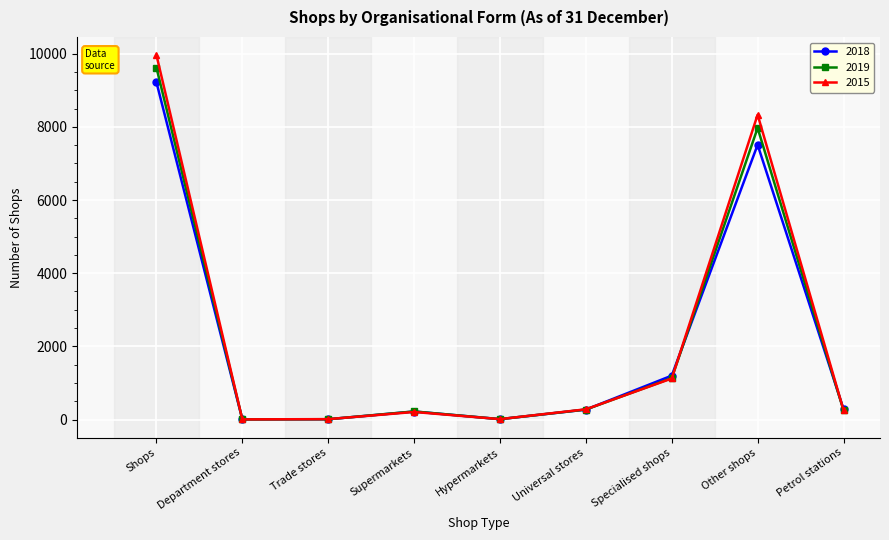

What is the highest value of the 2019 series?

9617